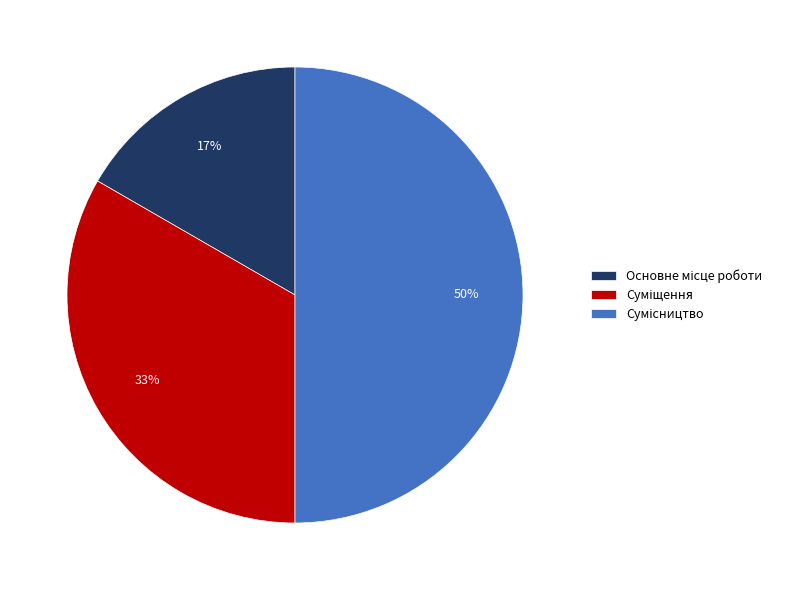

To the nearest percent, what is the average slice percentage?

33%